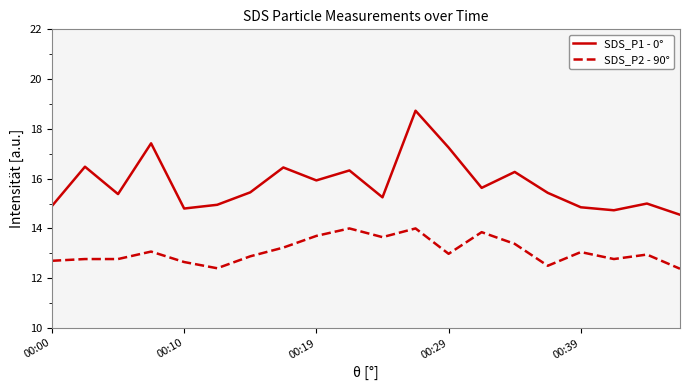

What are all the series names shown in the legend?

SDS_P1 - 0°, SDS_P2 - 90°